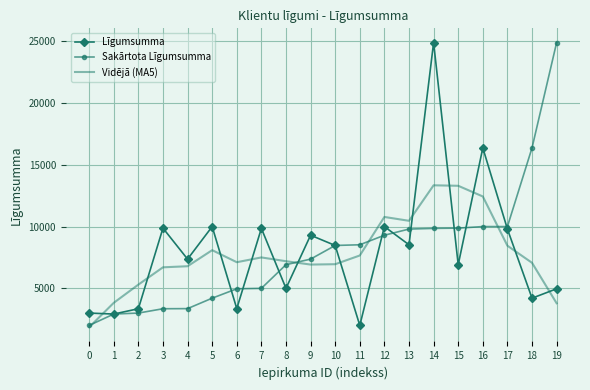

What value does the Līgumsumma series have at 17?

9799.3